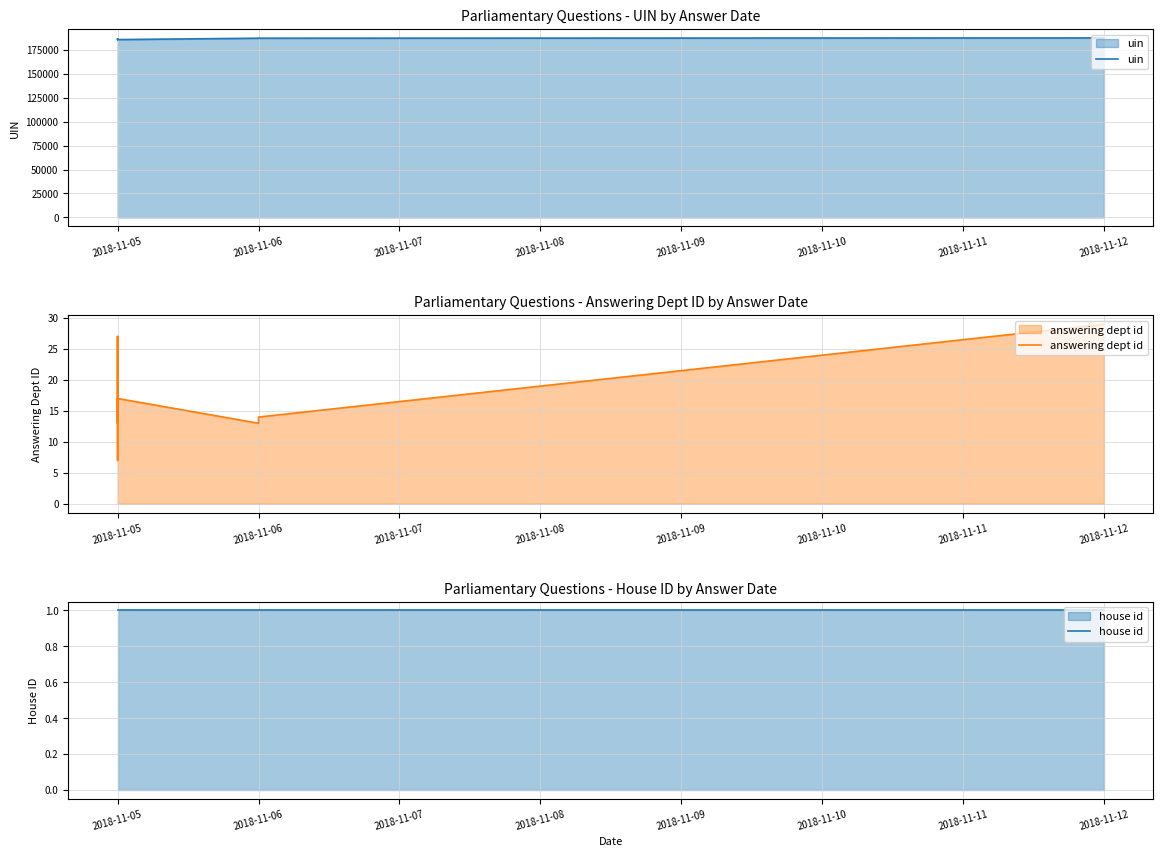

Reading left to right, transcribe all the data shown in this chart.

uin: 186321	186322	186323	186324	185608	185609	185610	187030	187031	187333
answering dept id: 27	7	13	27	21	13	17	13	14	29
house id: 1	1	1	1	1	1	1	1	1	1